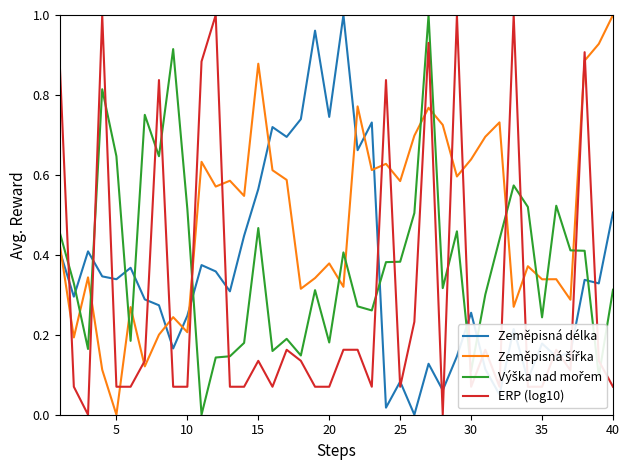

Which series has the widest spread of values?

Zeměpisná délka